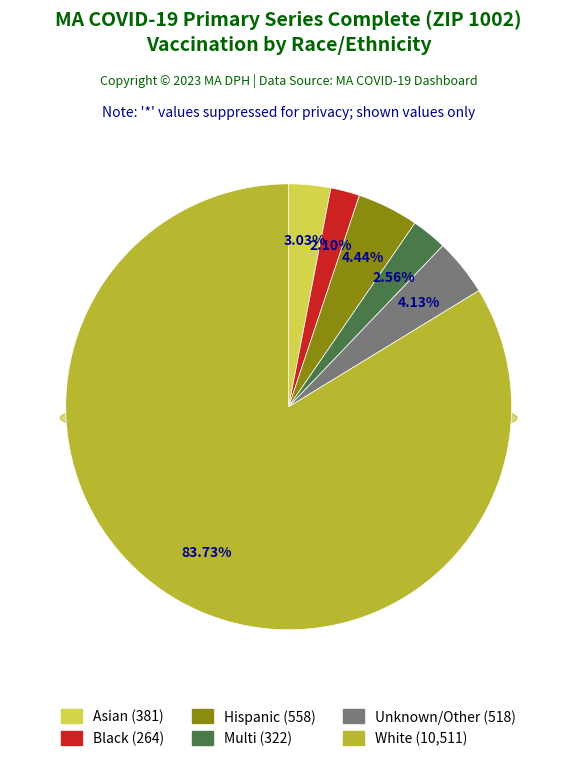

To the nearest percent, what percentage of the pie is White?

84%